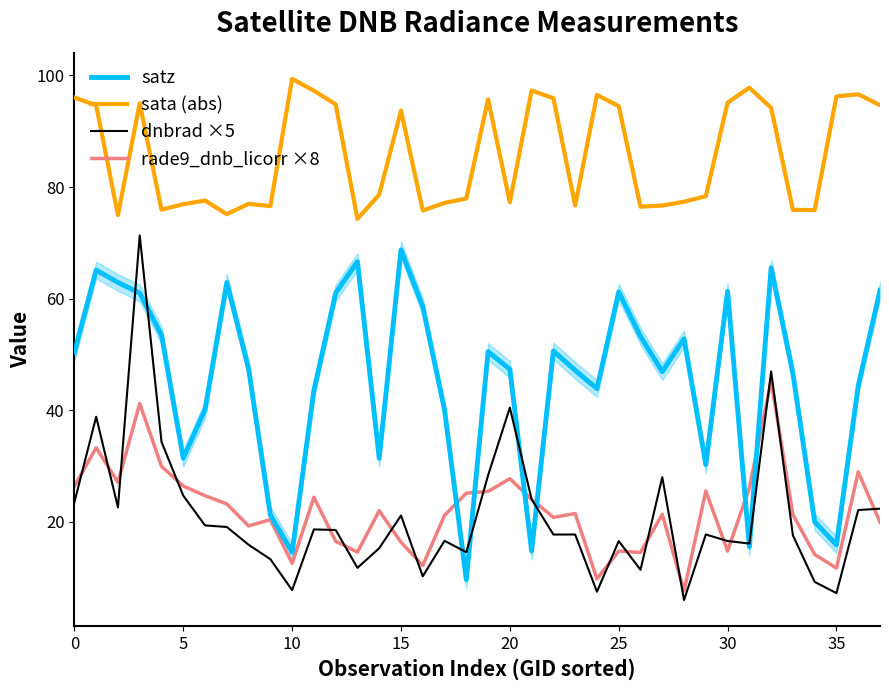

How many data points in satz are less than 47?

17